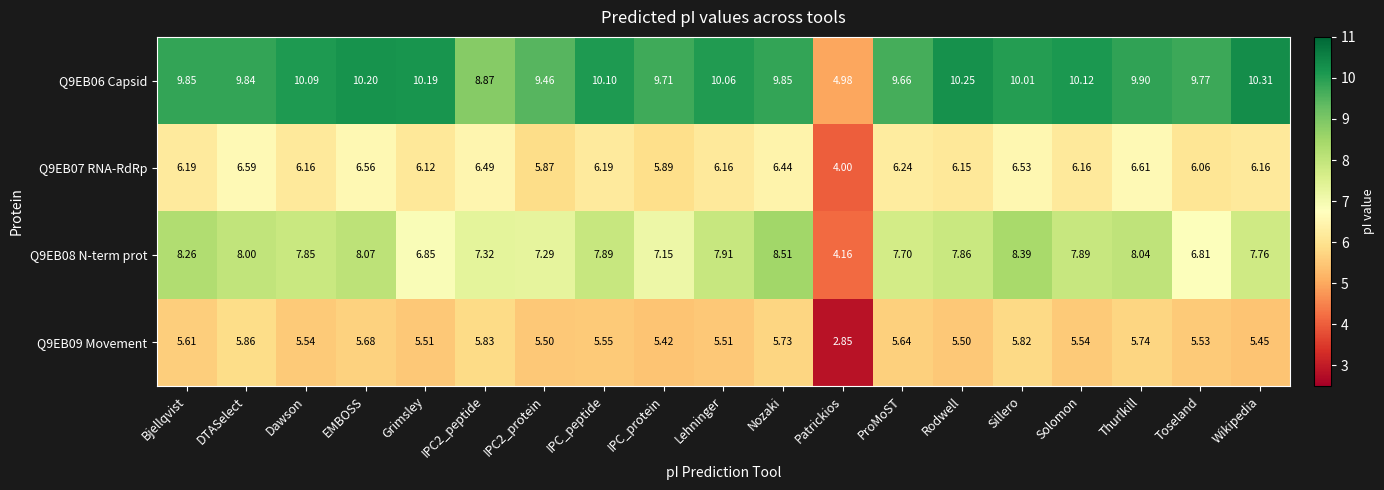

Count the number of data series in this chart.

4